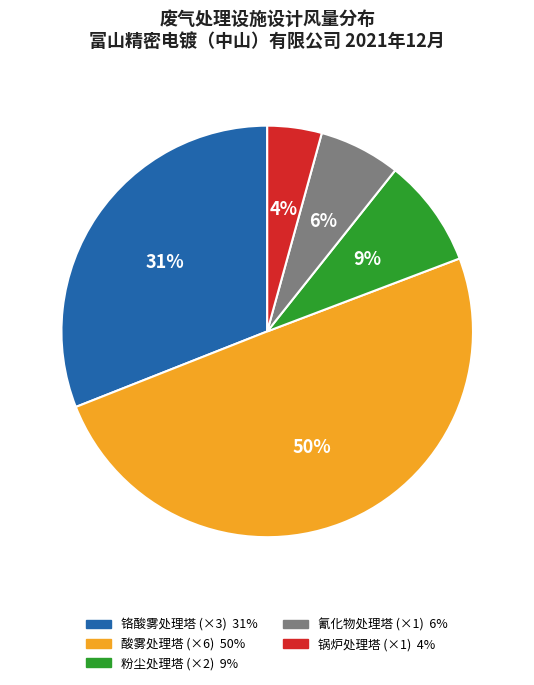

To the nearest percent, what is the difference between the largest and smallest slice percentages?

46%